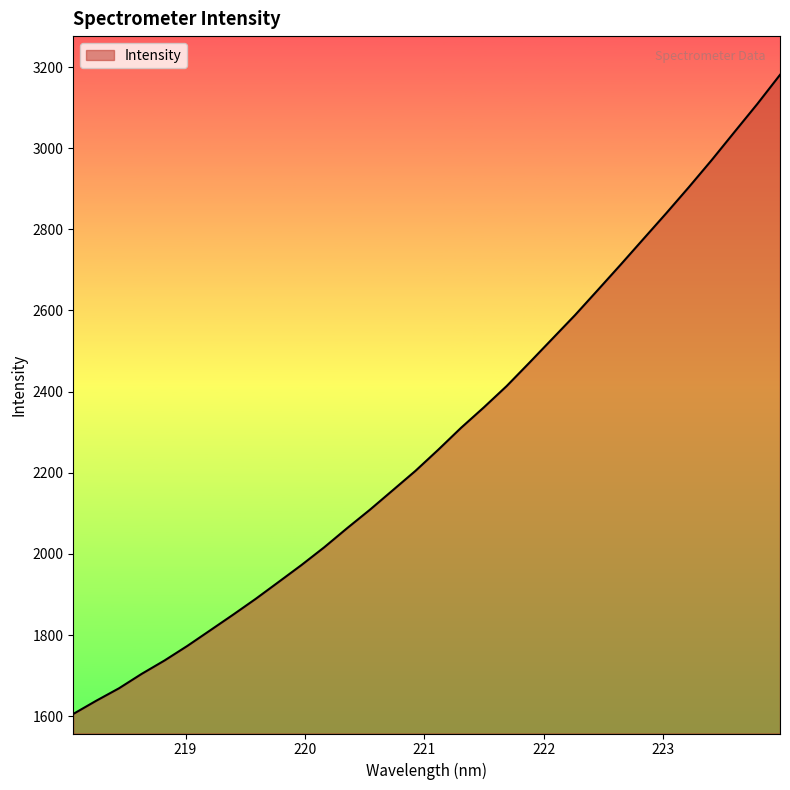

What is the greatest value displayed?

3180.8